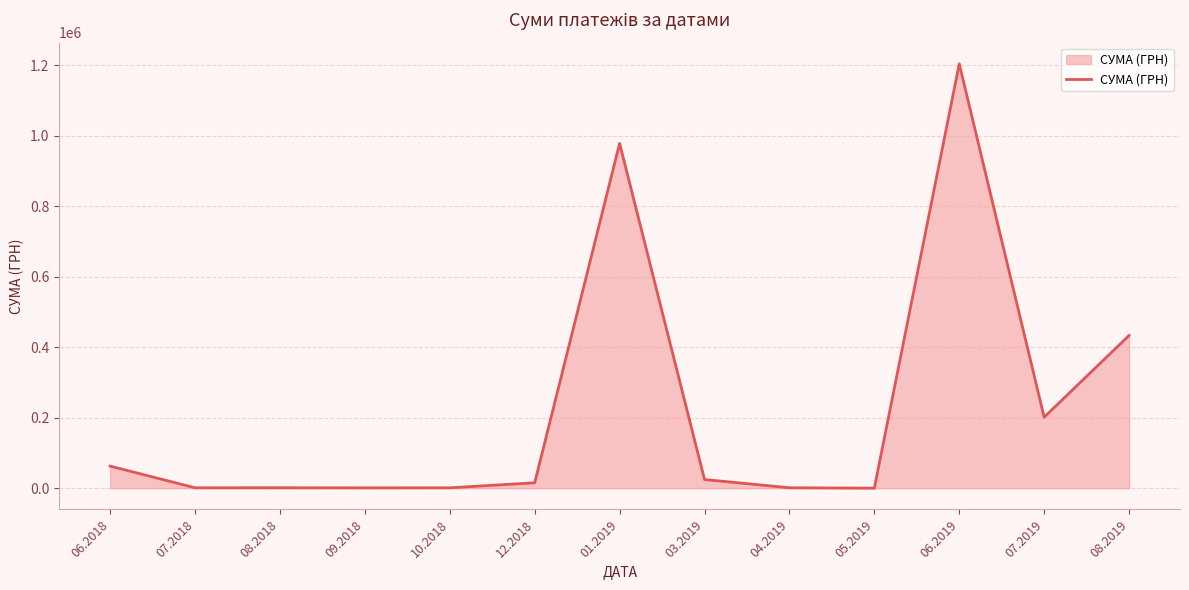

The value at 07.2019 is 201447.6. True or false?

True